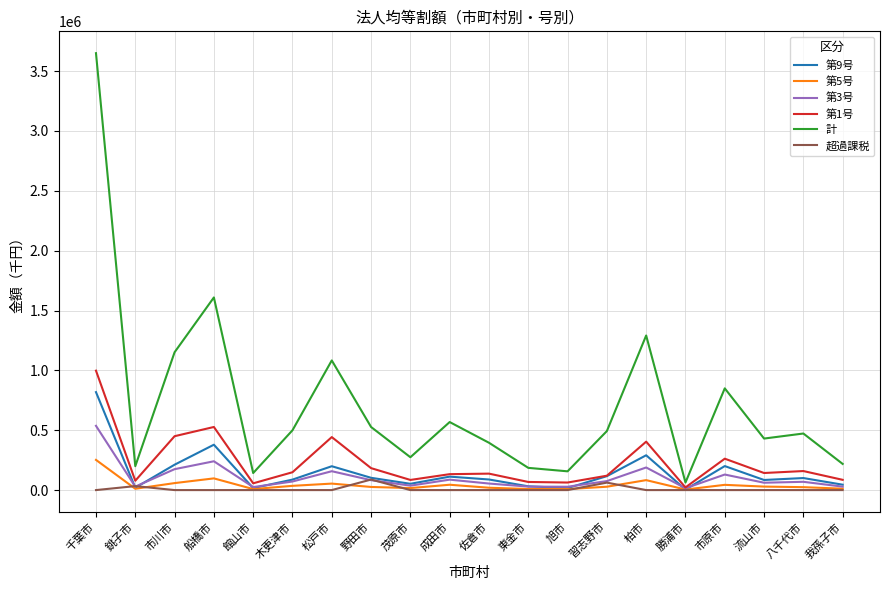

Where is 計 nearest to the value 1856466?

船橋市